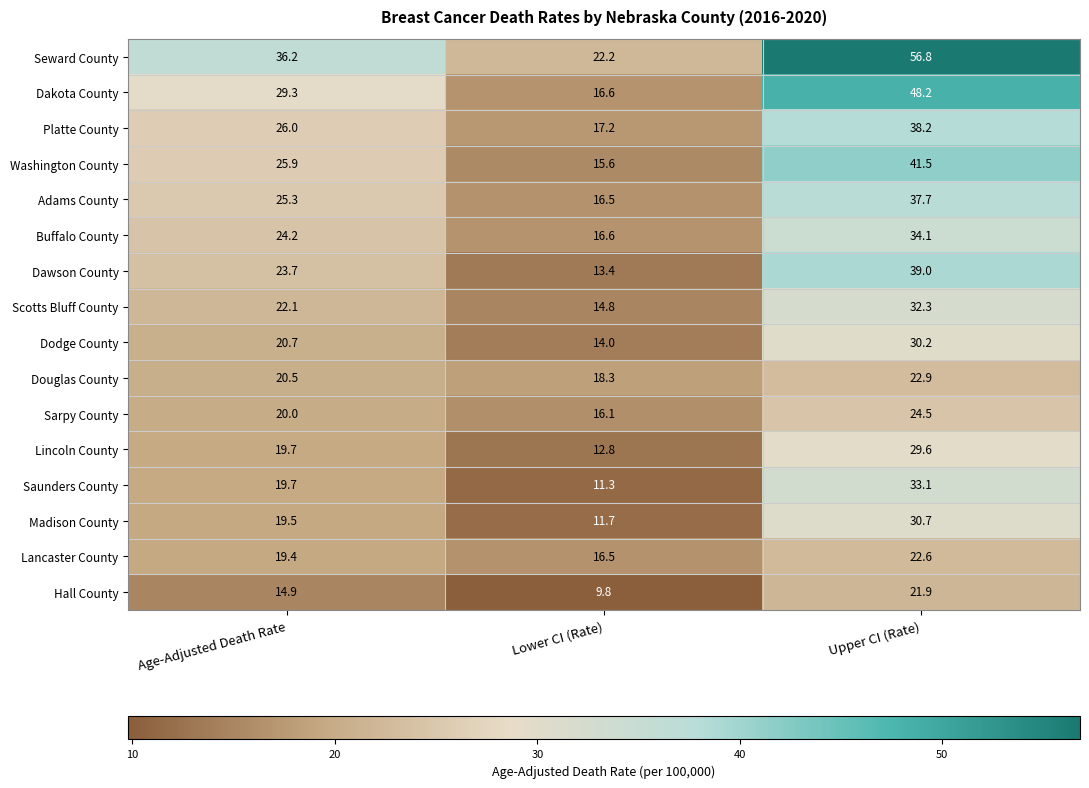

The value of Hall County at Age-Adjusted Death Rate is 21.3. True or false?

False